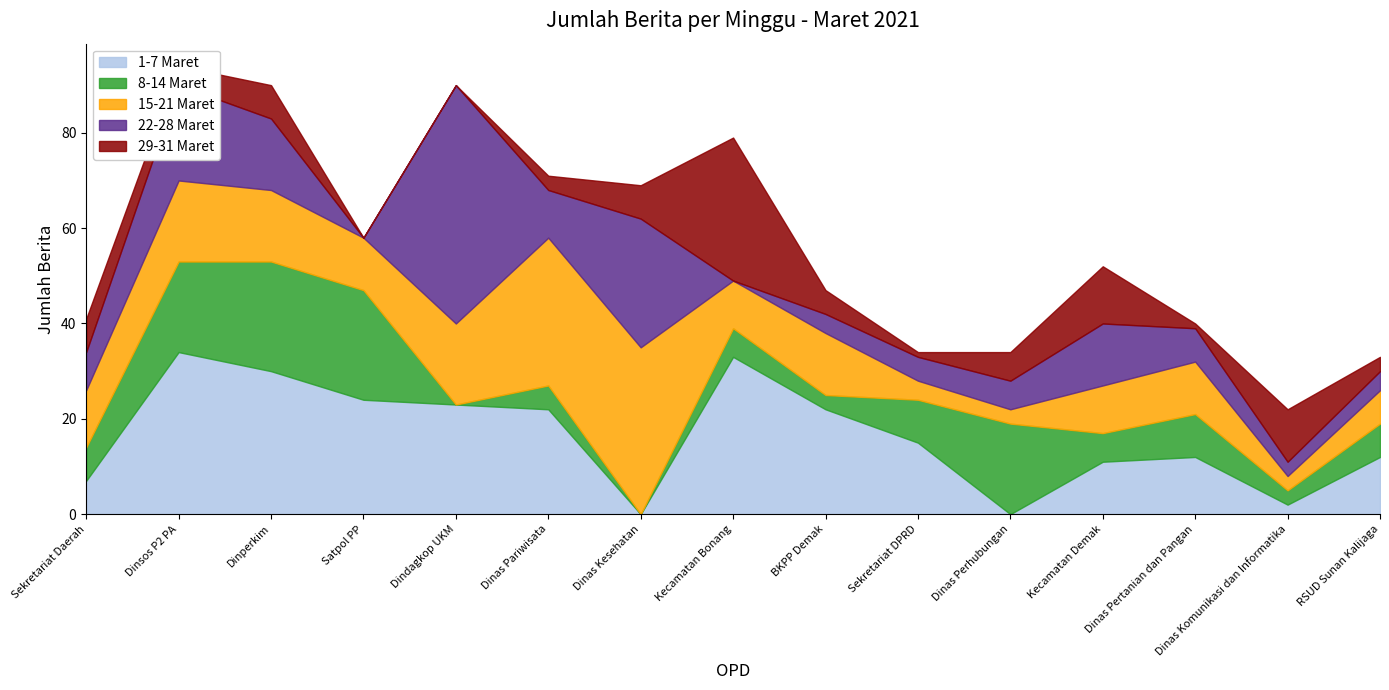

The 15-21 Maret series shows 13 at BKPP Demak. True or false?

True